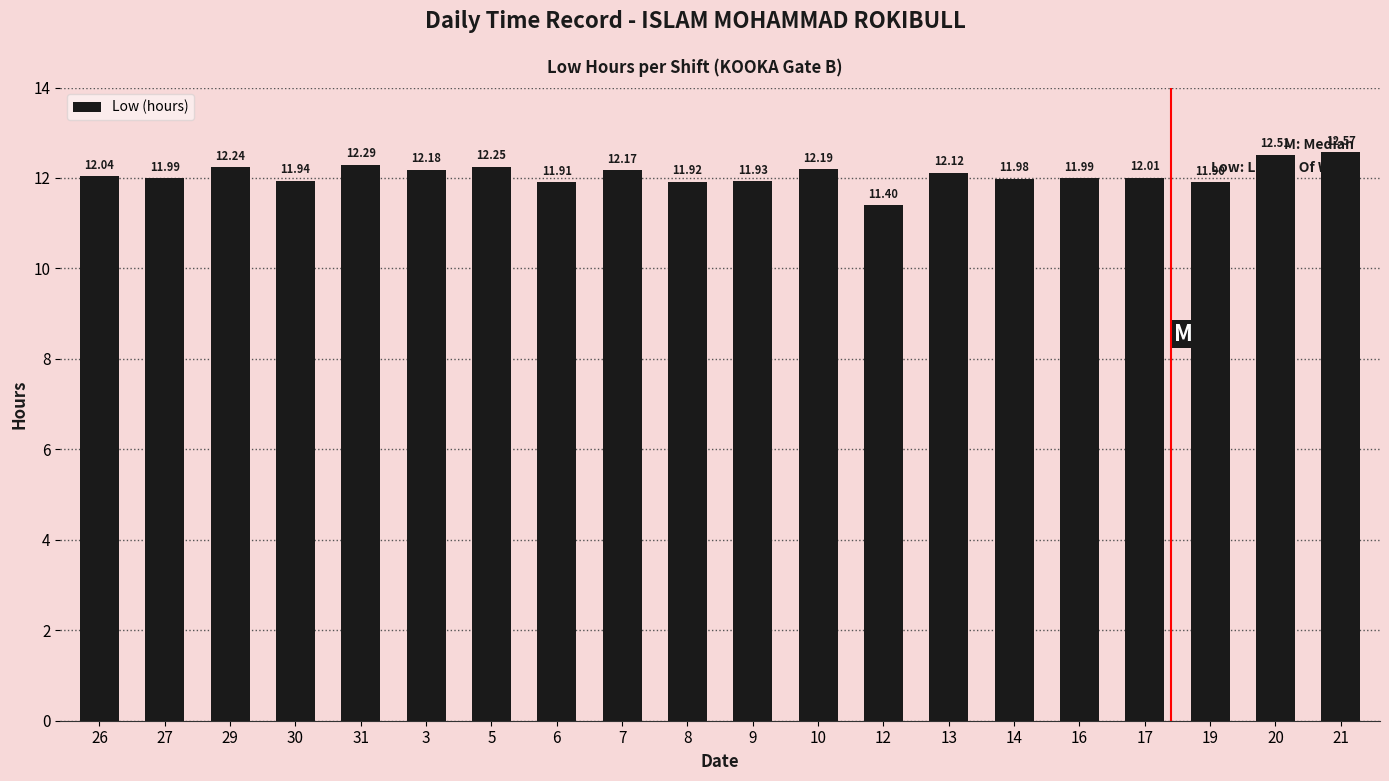

Which has a higher value, 31 or 3?

31